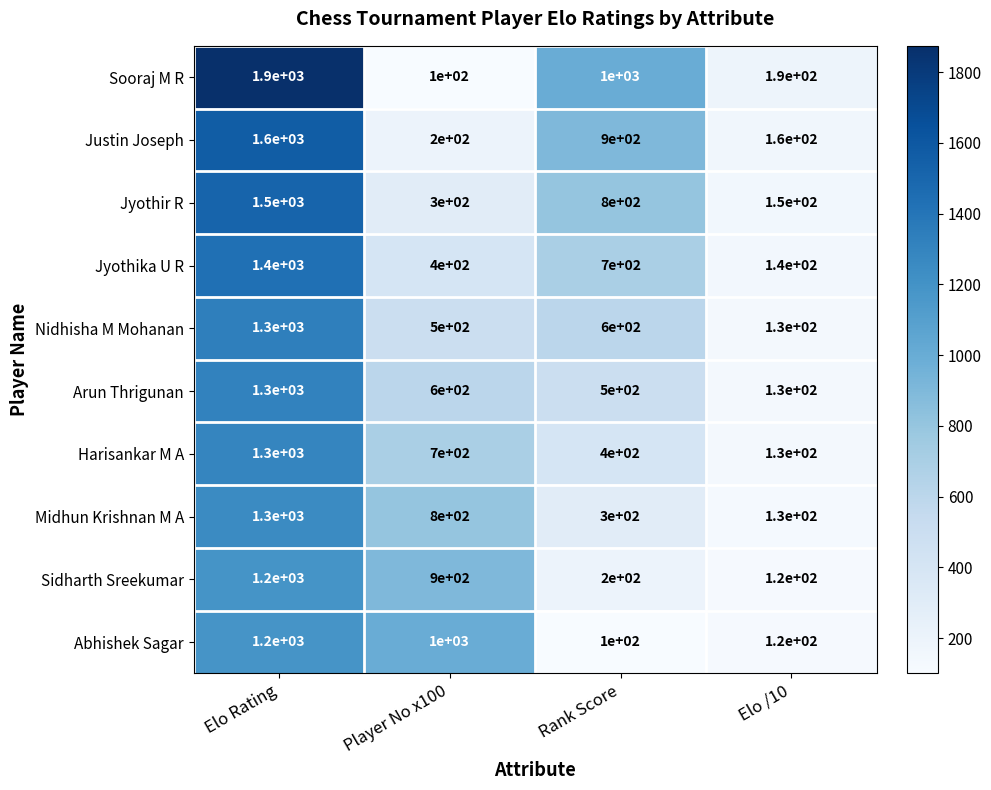

At which category is the sum across all series the highest?

Elo Rating